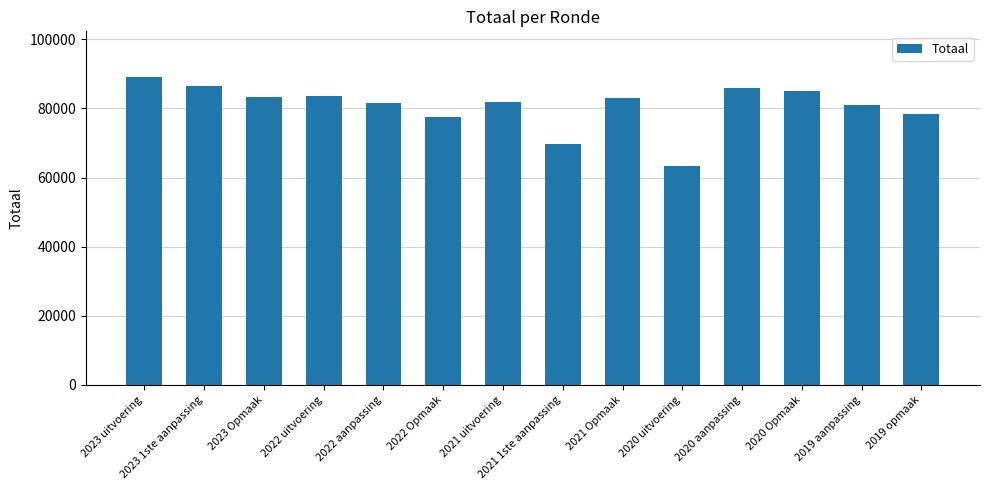

Read the value at 2019 aanpassing.

80949